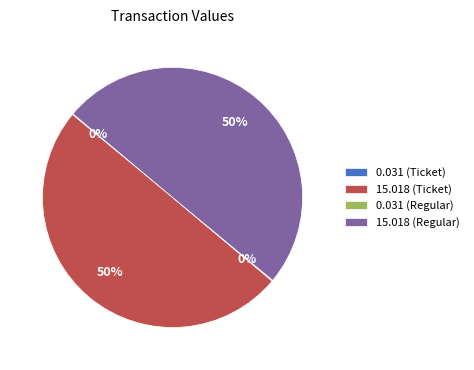

To the nearest percent, what is the average slice percentage?

25%